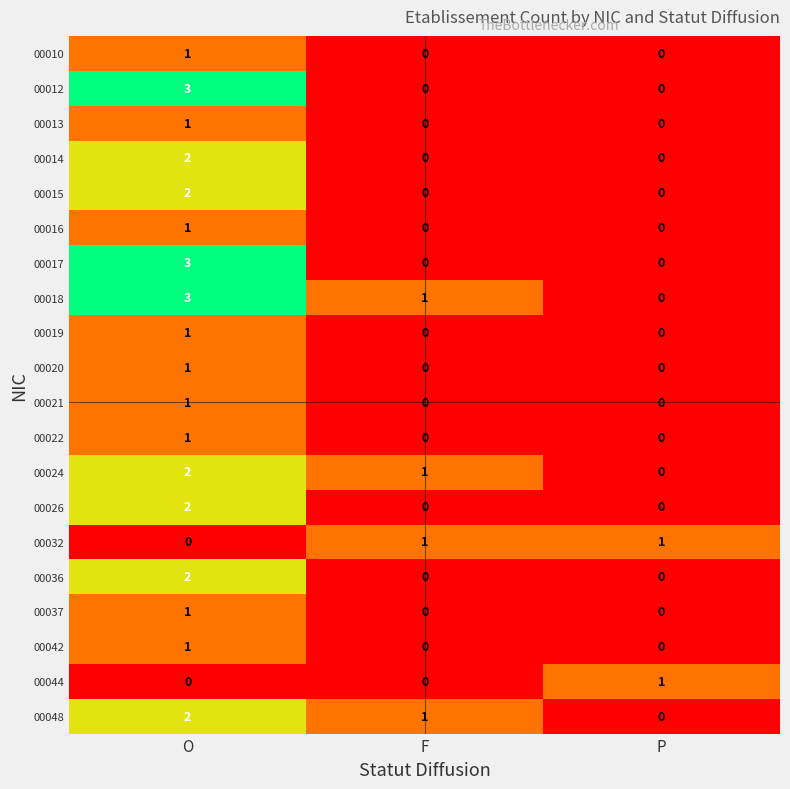

The value of 00020 at P is 0. True or false?

True